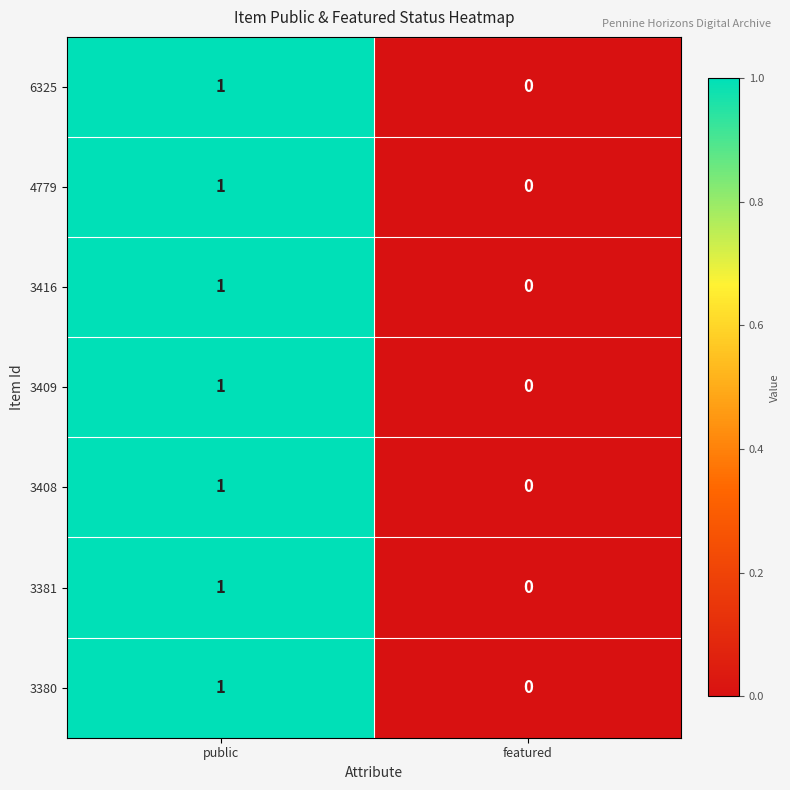

The value of 3408 at featured is -1. True or false?

False